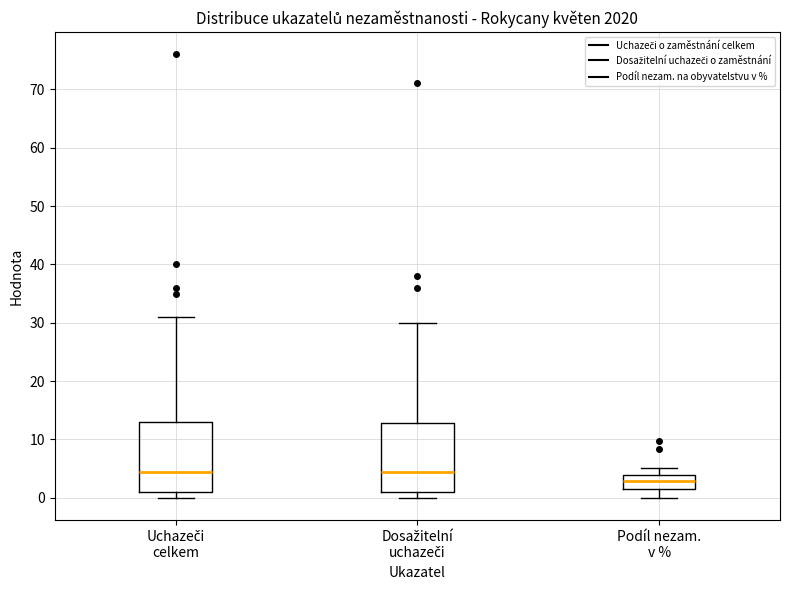

Where is the upper edge of the box for Uchazeči celkem on the y-axis? The values are not printed on the chart, so give them approximately, as read against the axis.

13